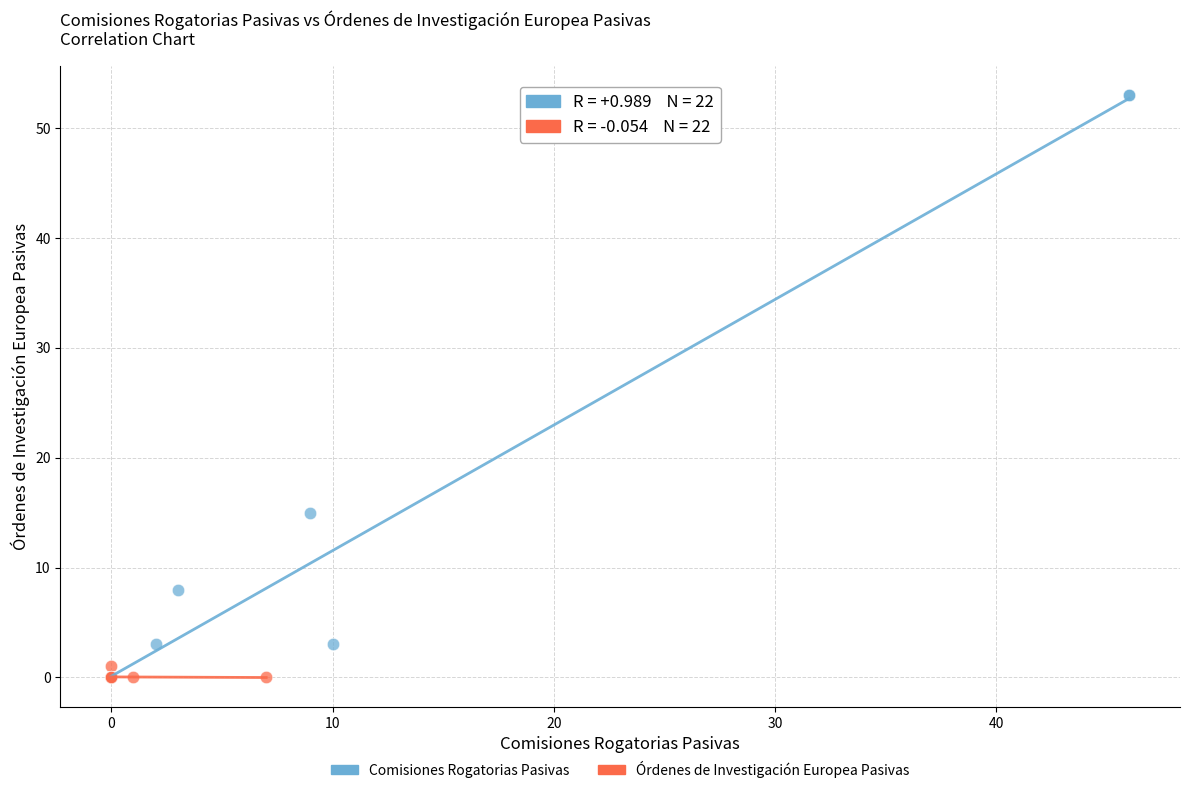

Which series has the widest spread of Y values?

Comisiones Rogatorias Pasivas